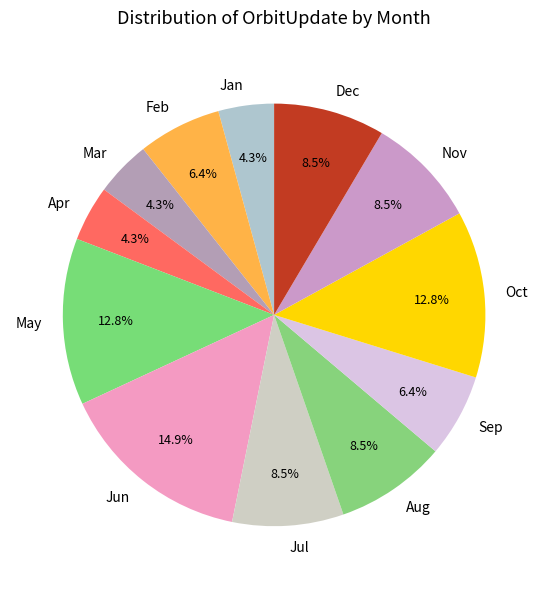

Do Aug and Jan together represent more than half of the pie?

No